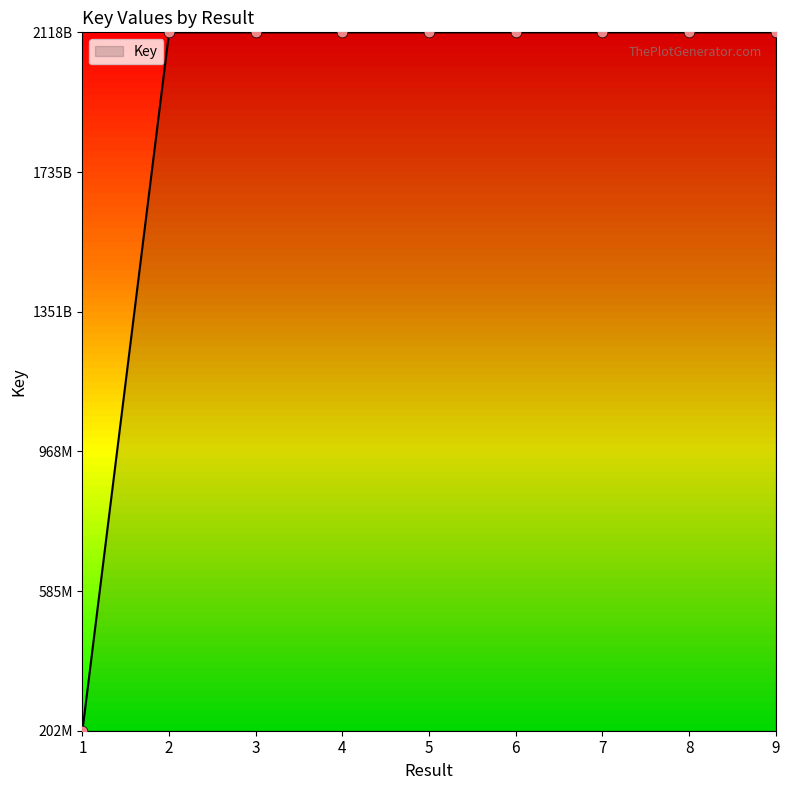

Between 4 and 8, which is larger?

8